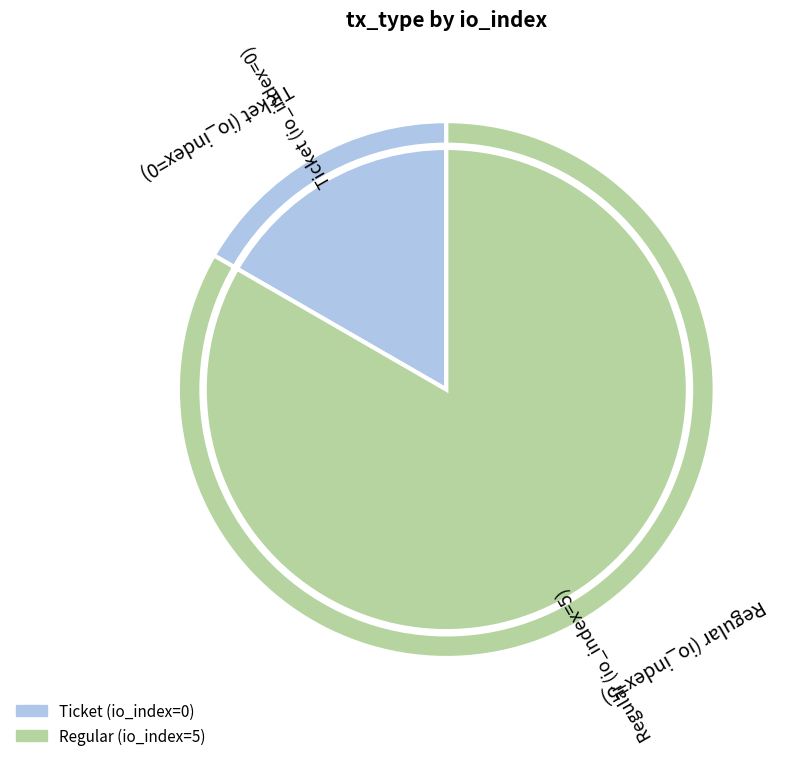

Is Ticket the majority of the pie?

No